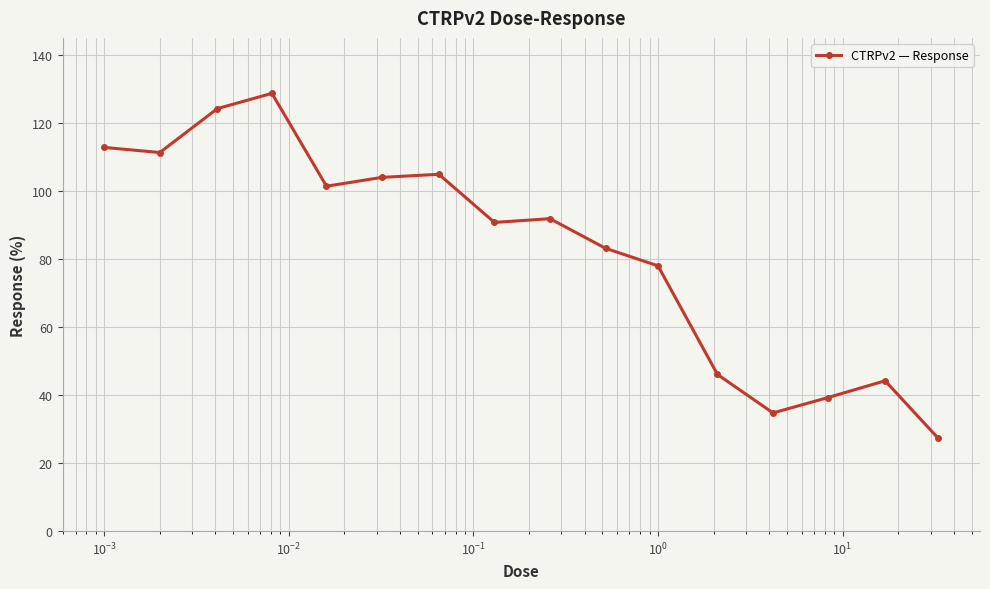

What is the average value?

82.7